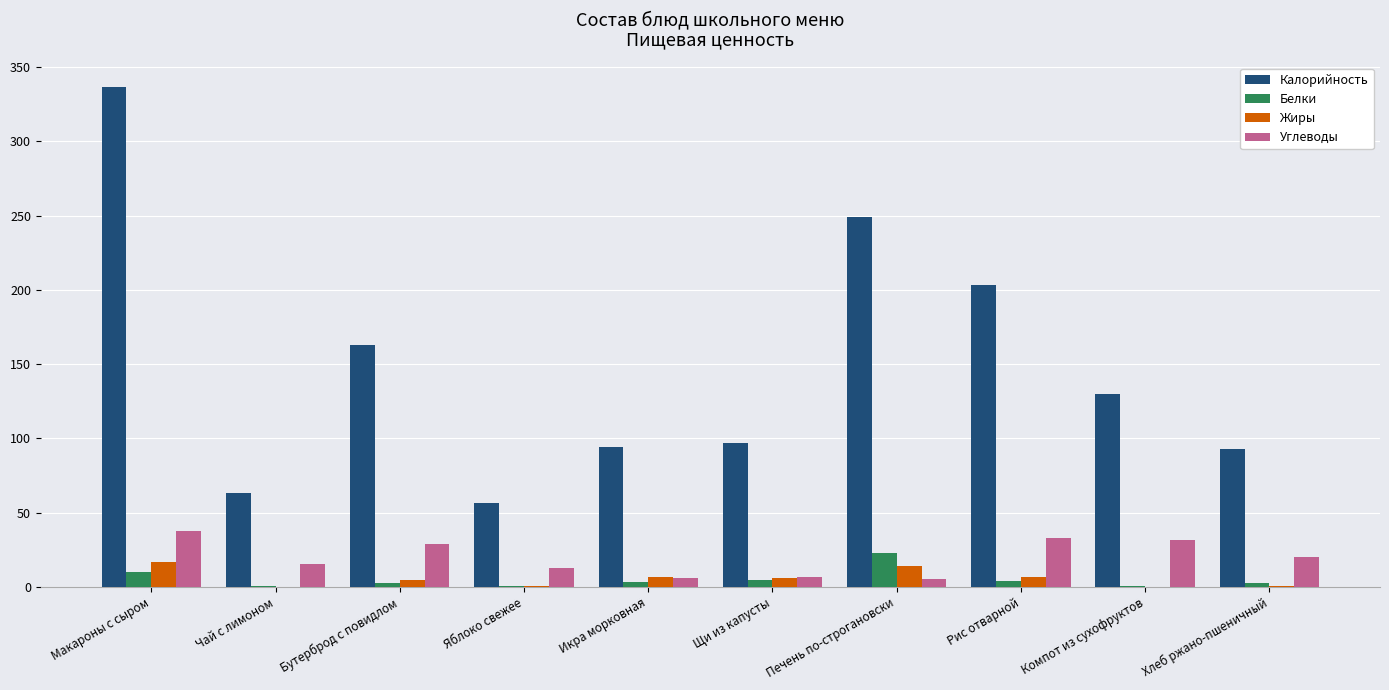

What is the average value of the Белки series?

5.0